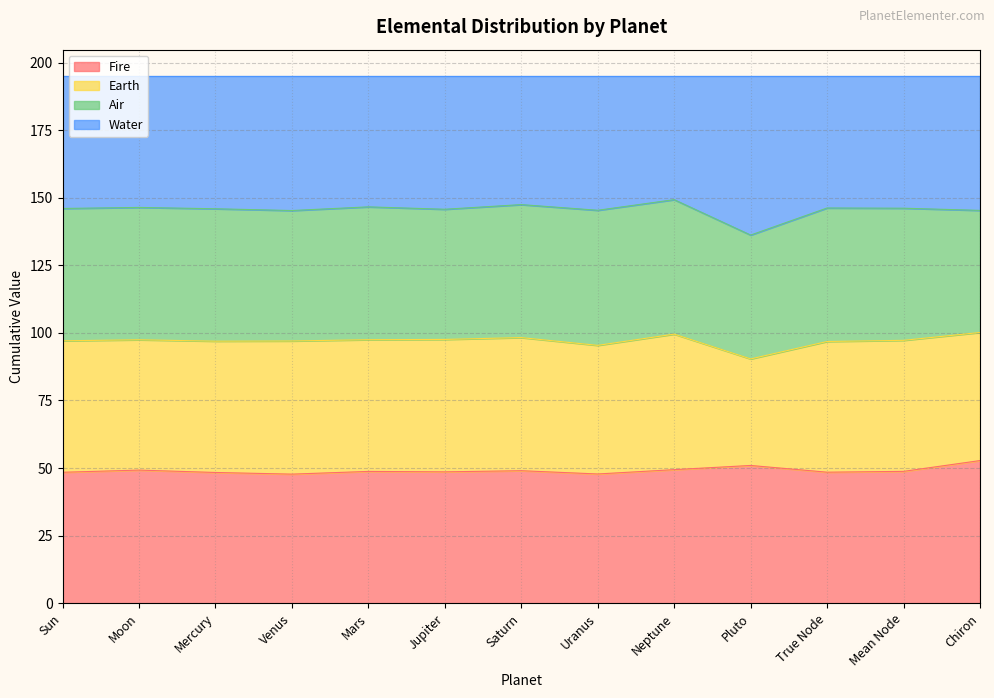

True or false: Fire and Water intersect in this chart.

False